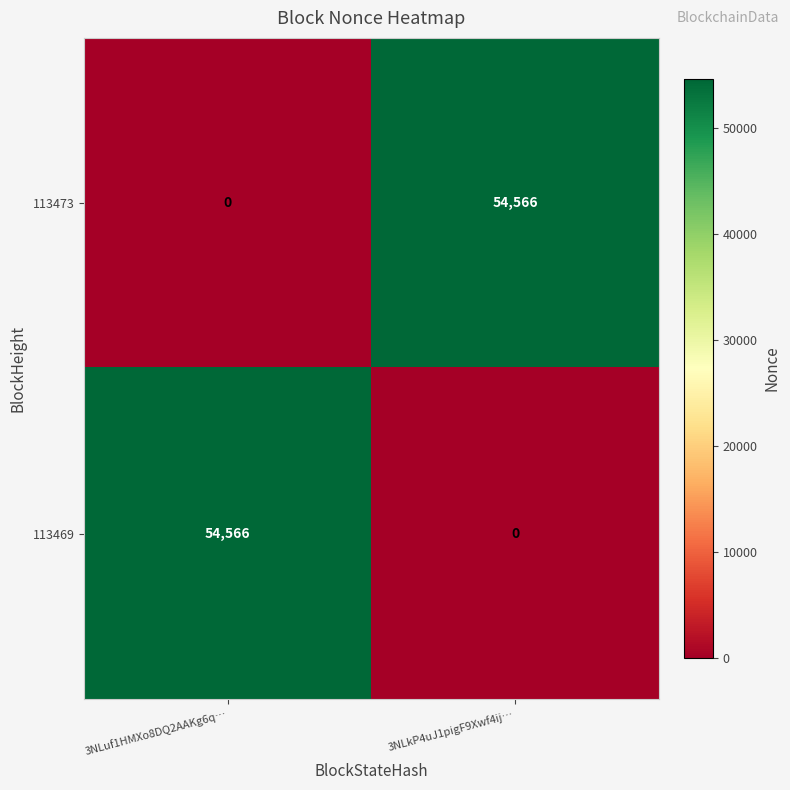

Reading left to right, list all the values displayed in this chart.

113473: 3NLuf1HMXo8DQ2AAKg6q…=0	3NLkP4uJ1pigF9Xwf4ij…=54566
113469: 3NLuf1HMXo8DQ2AAKg6q…=54566	3NLkP4uJ1pigF9Xwf4ij…=0